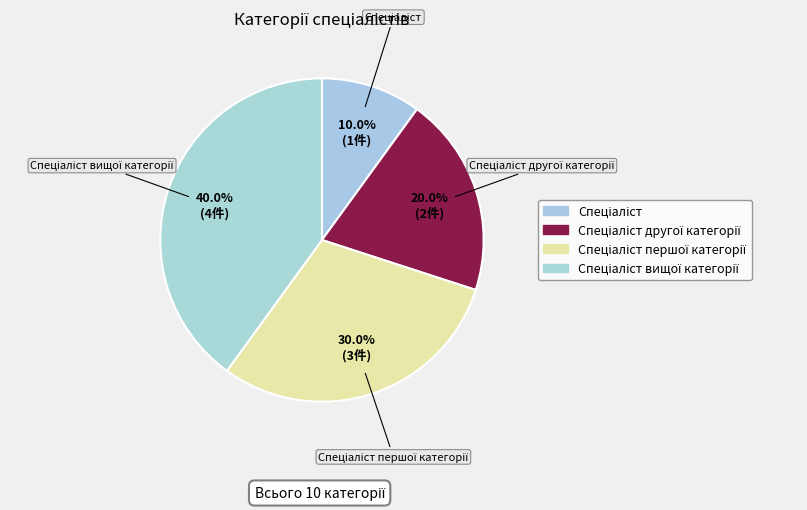

How many segments does this pie chart have?

4